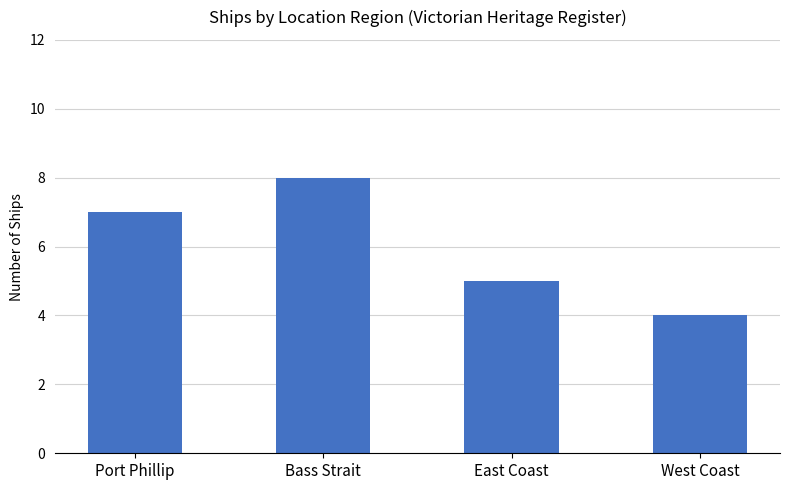

How many data points are less than 7?

2